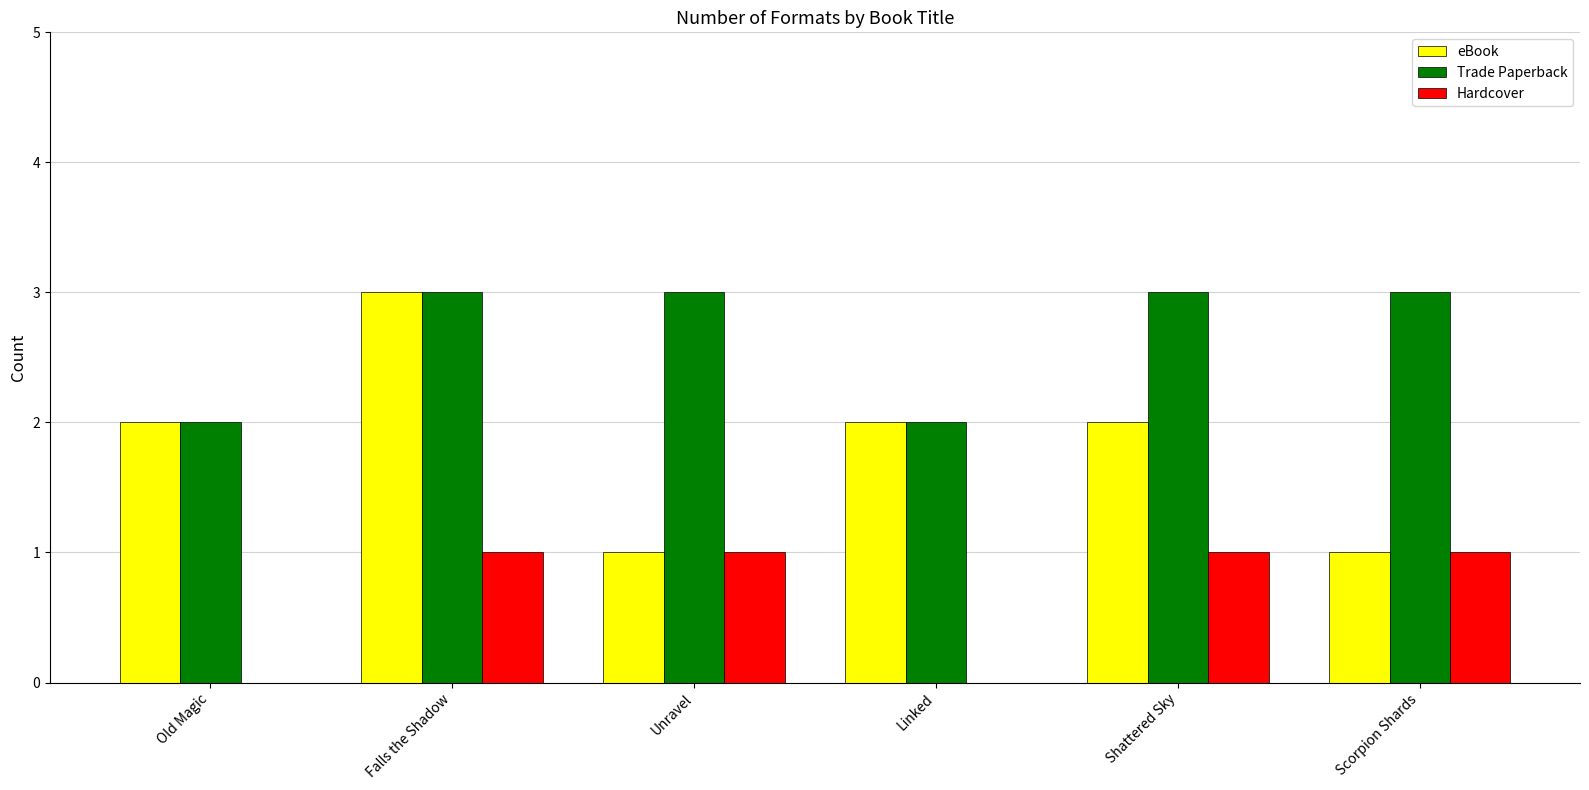

Does the chart contain stacked bars?

No